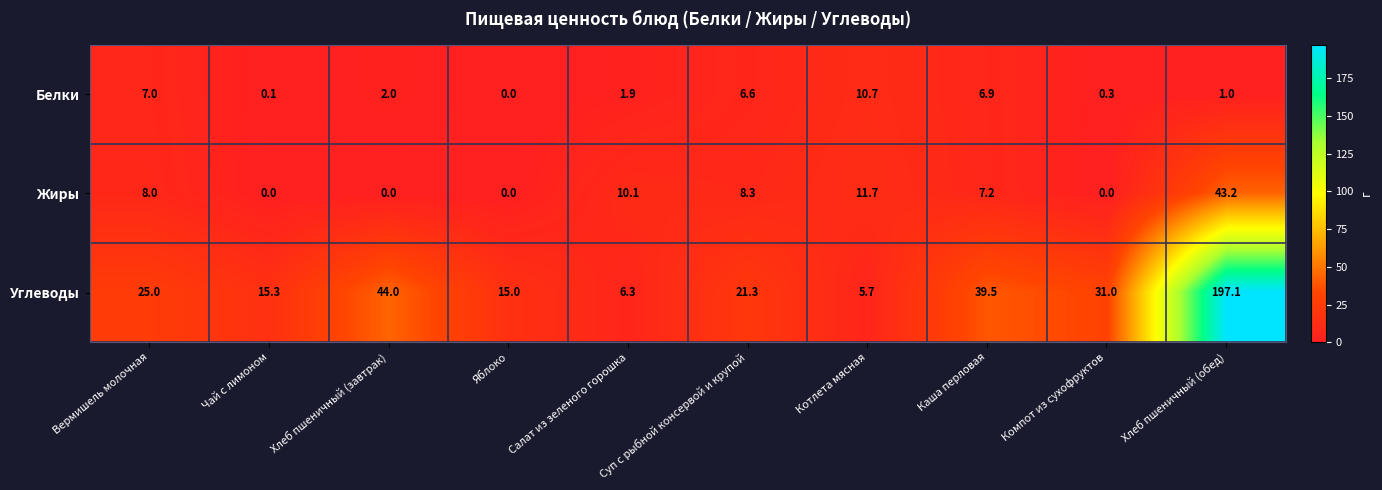

At Каша перловая, list the series in order from smallest to largest.

Белки, Жиры, Углеводы